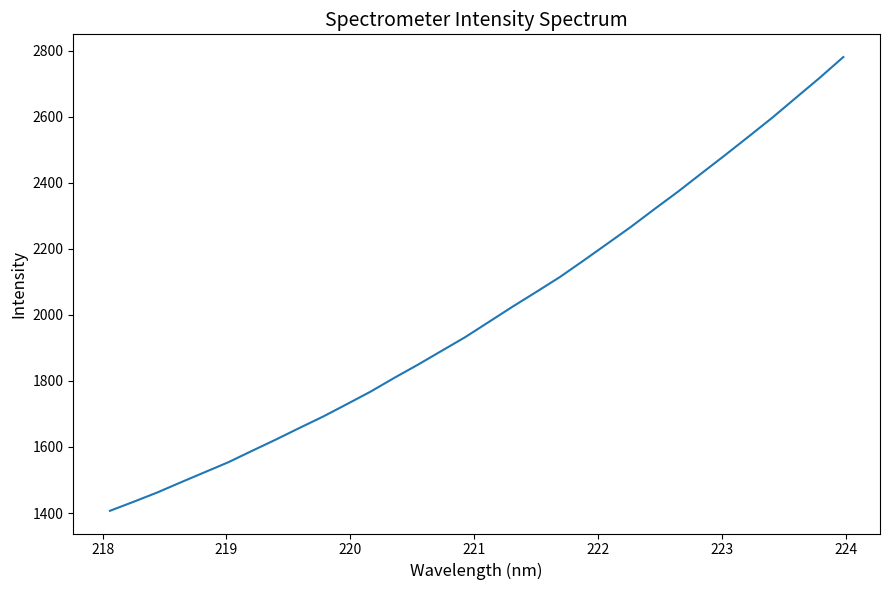

What is the greatest value displayed?

2780.4